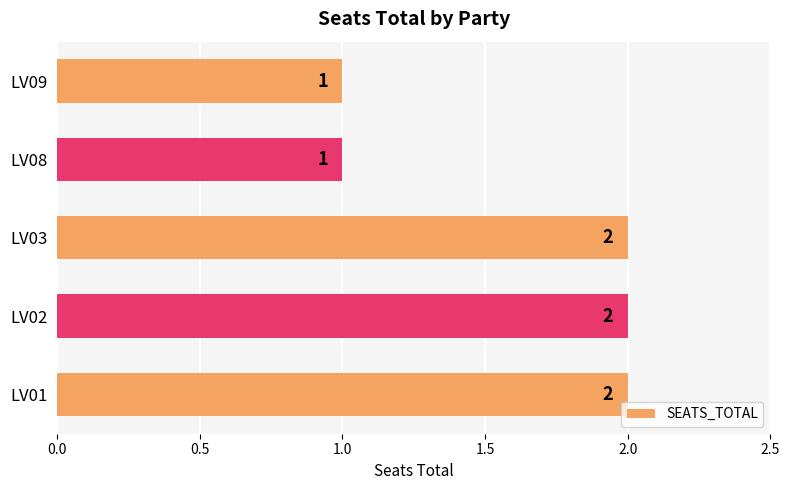

Reading top to bottom, what are all the values shown in this chart?

1	1	2	2	2